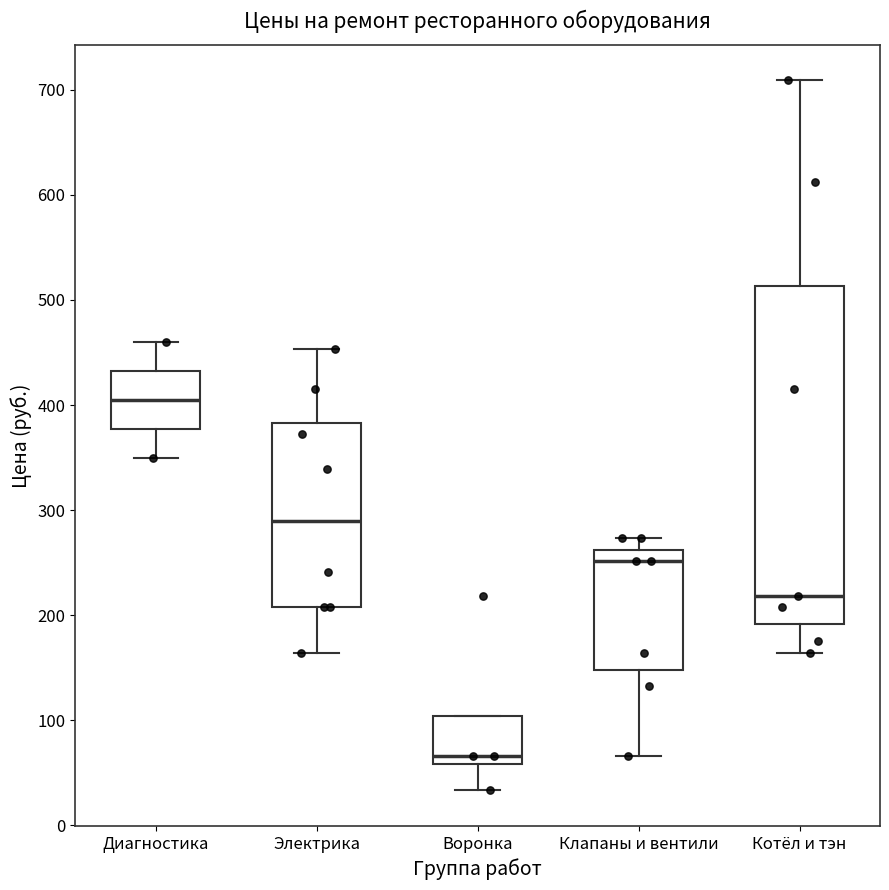

Reading left to right, transcribe this box plot: for each box, give where its median line is, the range the box spans, and where its two whiskers end, as read against the y-axis. The values are not printed on the chart, so give them approximately, as read against the axis.

Диагностика: median 410, box 380 to 430, whiskers 350 to 460
Электрика: median 290, box 210 to 380, whiskers 160 to 450
Воронка: median 70, box 60 to 100, whiskers 30 to 100
Клапаны и вентили: median 250, box 150 to 260, whiskers 70 to 270
Котёл и тэн: median 220, box 190 to 510, whiskers 160 to 710